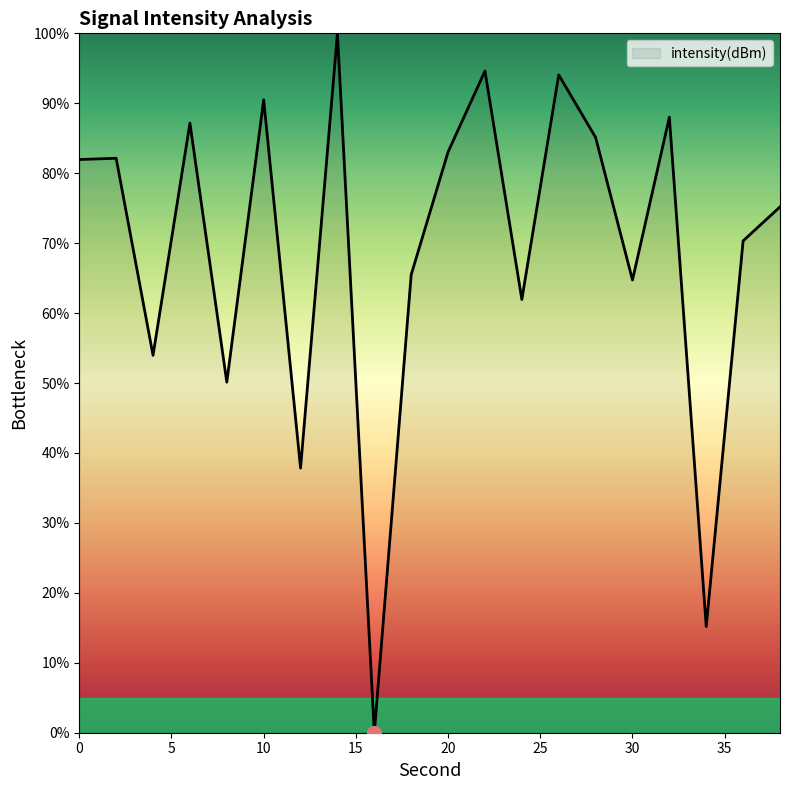

Does the chart have visible grid lines?

No